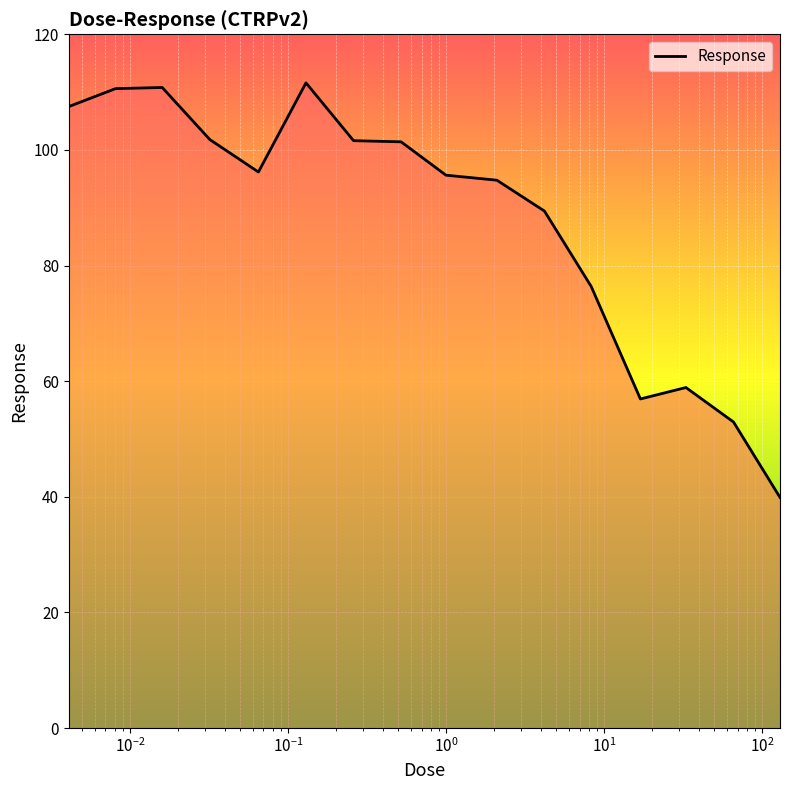

What is the sum of all values?

1406.3